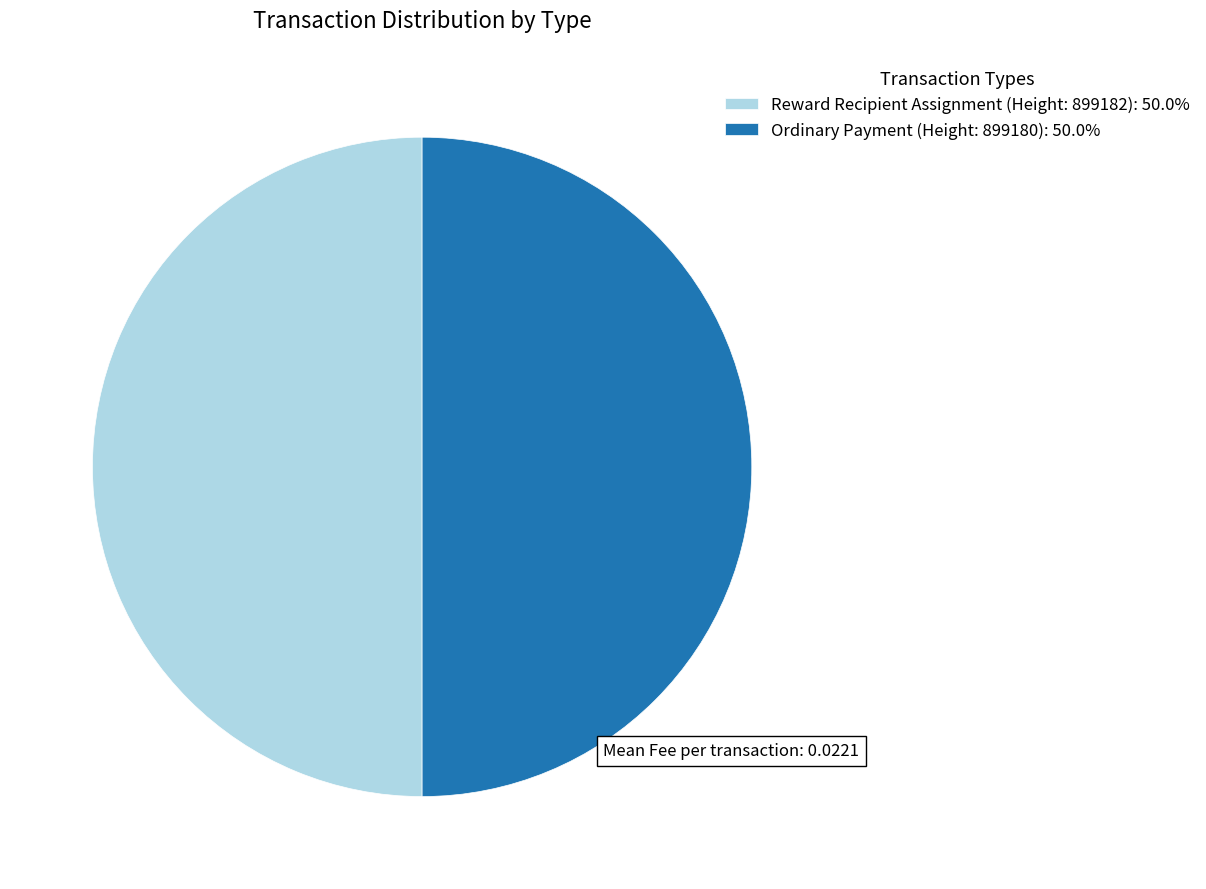

Is the sum of Reward Recipient Assignment (Height: 899182): 50.0% and Ordinary Payment (Height: 899180): 50.0% greater than half?

Yes